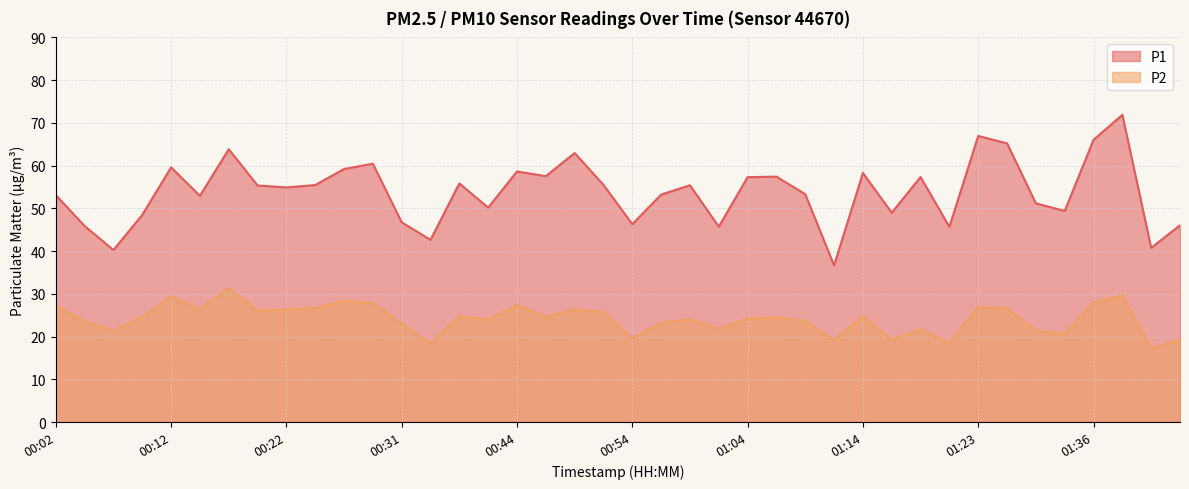

Where is P1 nearest to the value 54?

01:09